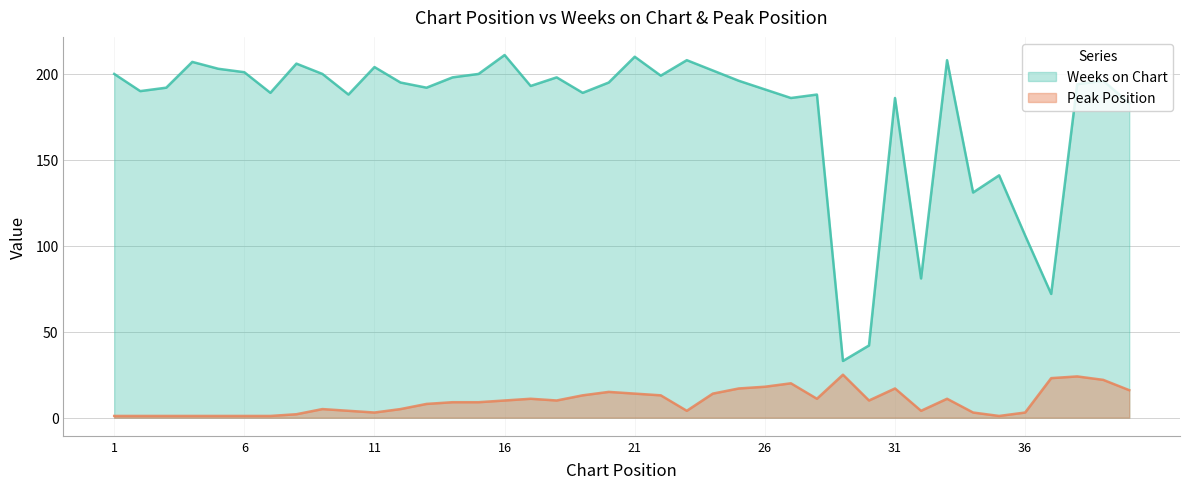

What are all the series names shown in the legend?

Weeks on Chart, Peak Position